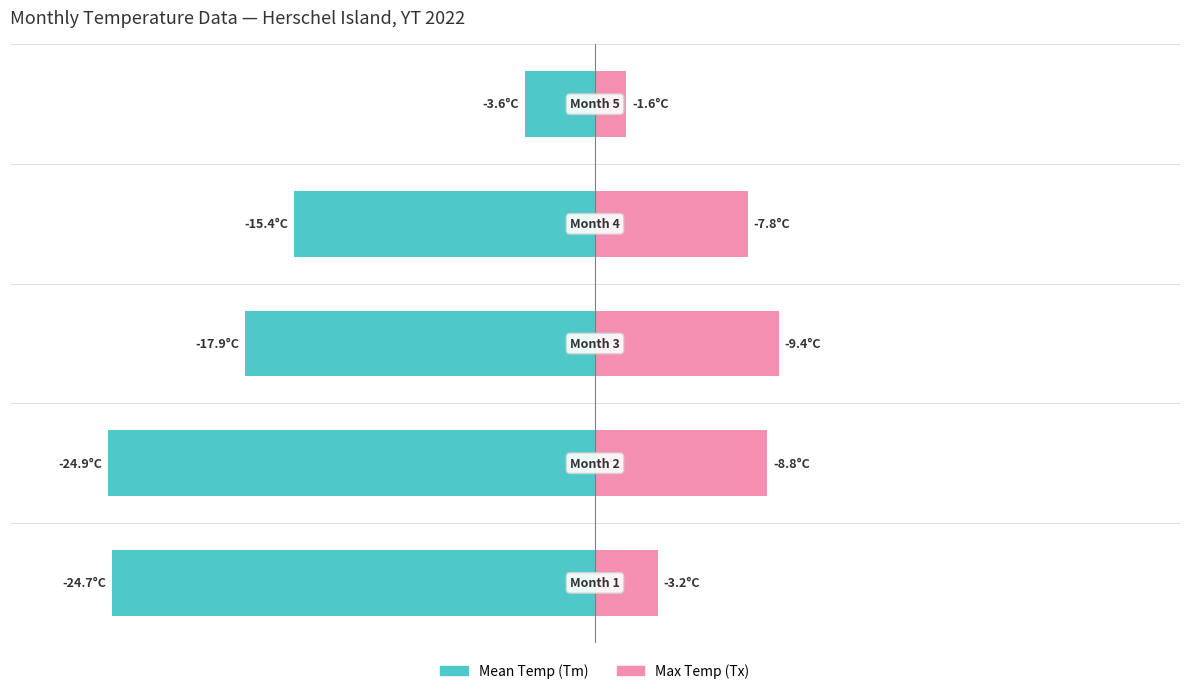

What are all the series names shown in the legend?

Mean Temp (Tm), Max Temp (Tx)